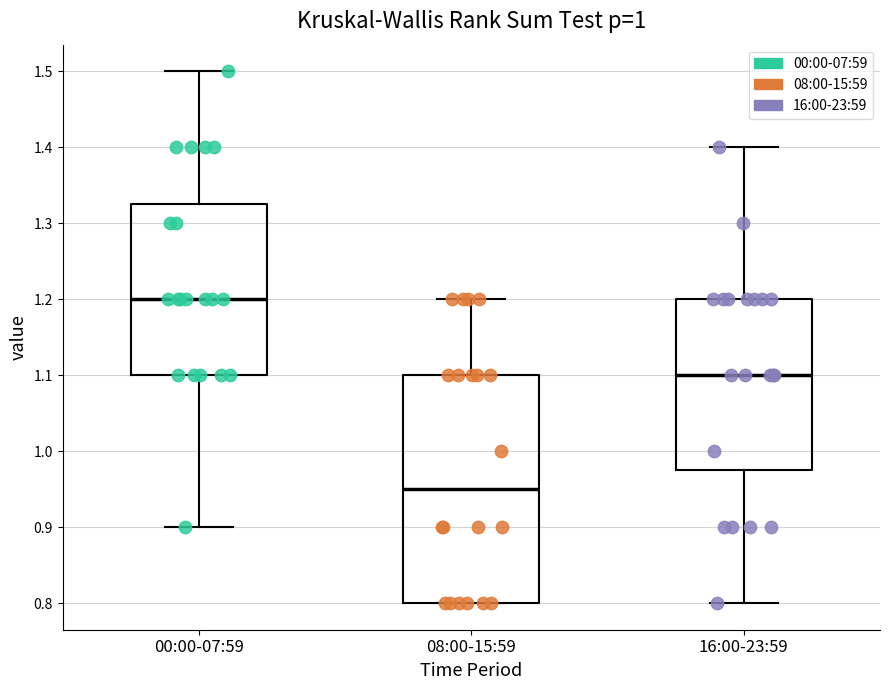

Which box's median line is the lowest?

08:00-15:59